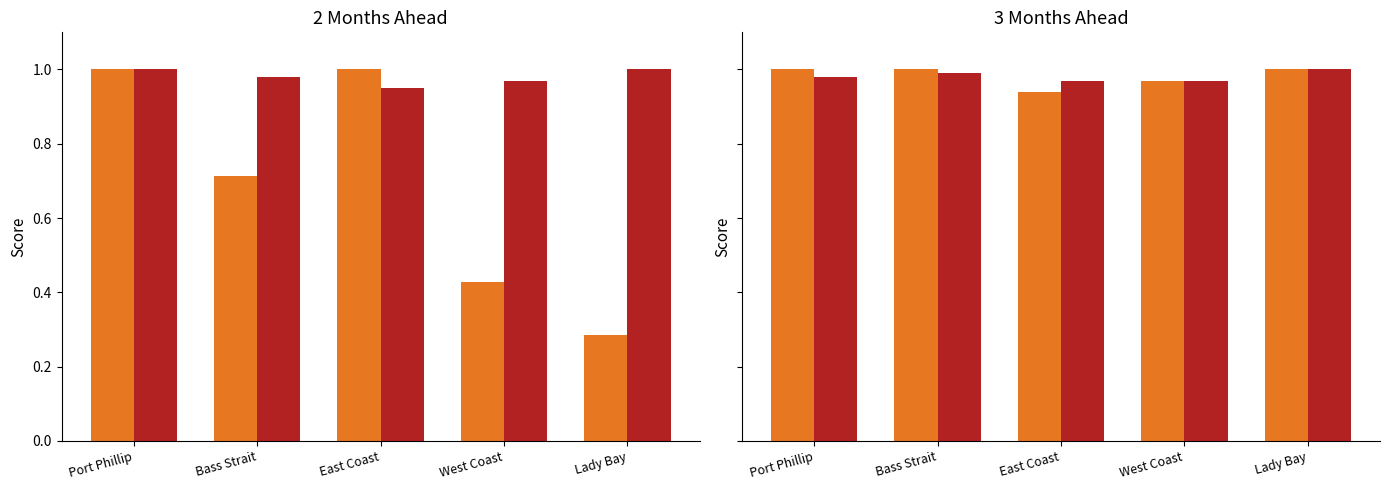

At which category is the sum across all series the highest?

Lady Bay